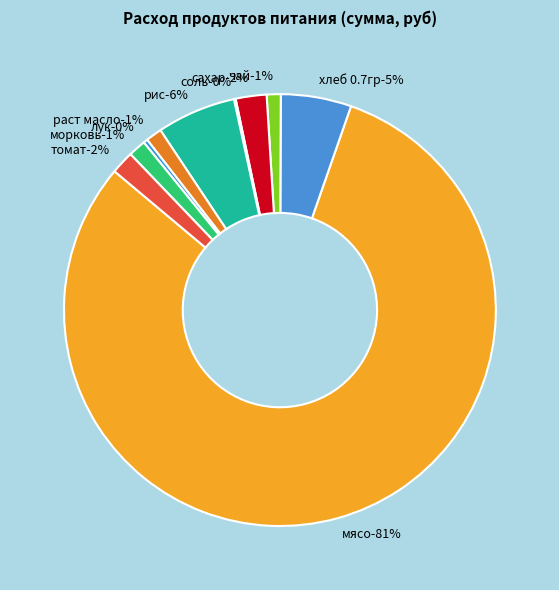

What portion of the pie excludes томат?

98.3%